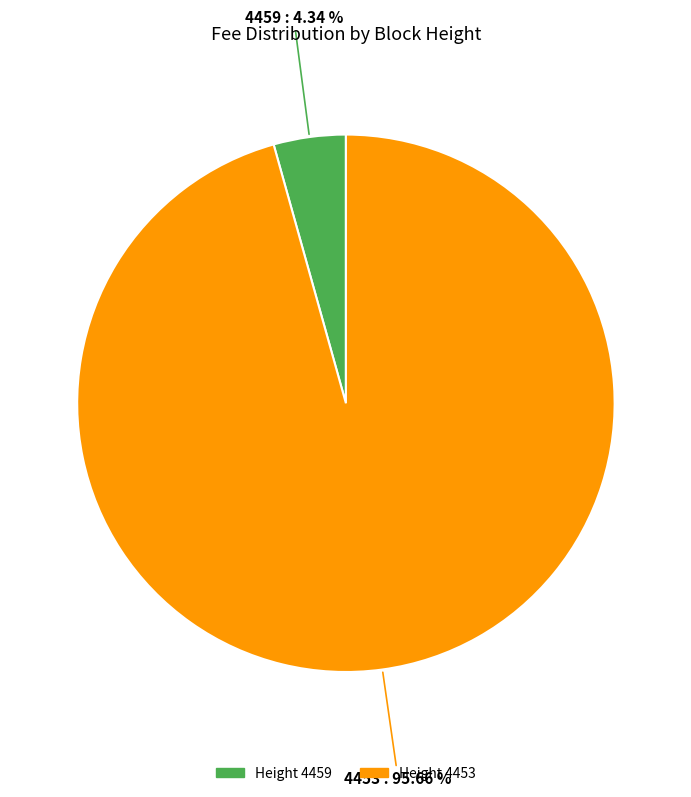

What is the largest slice in the pie chart?

Height 4453